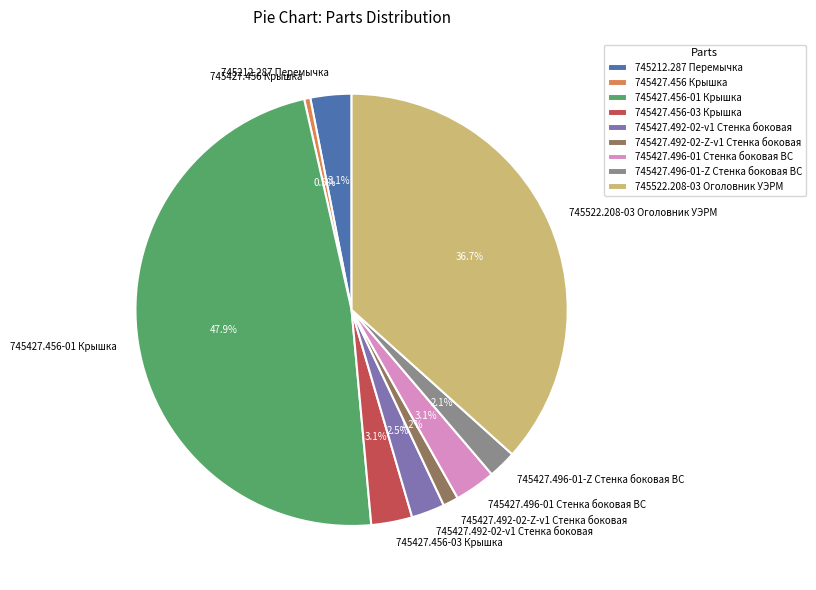

Do 745427.492-02-Z-v1 Стенка боковая and 745427.456 Крышка together represent more than half of the pie?

No